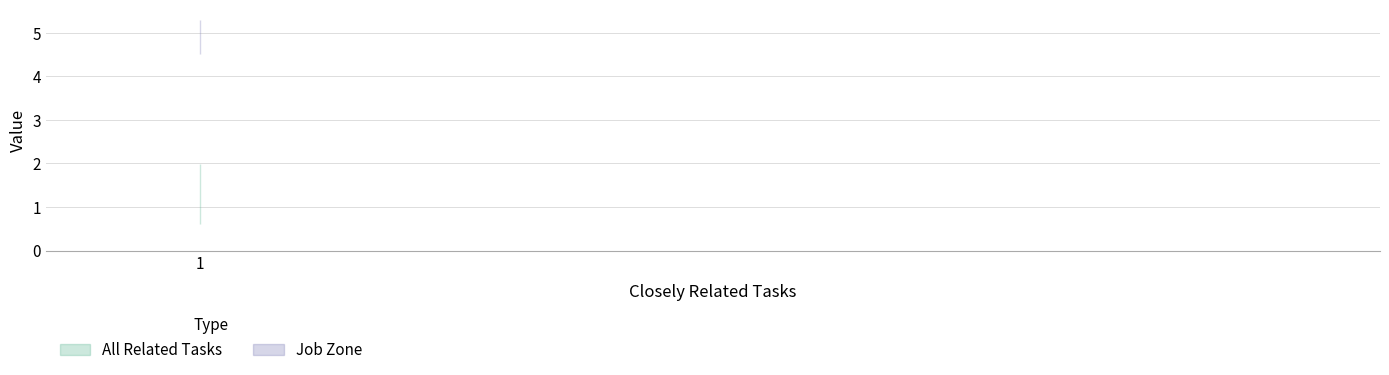

Rank the series at 2 from highest to lowest value.

Job Zone, All Related Tasks